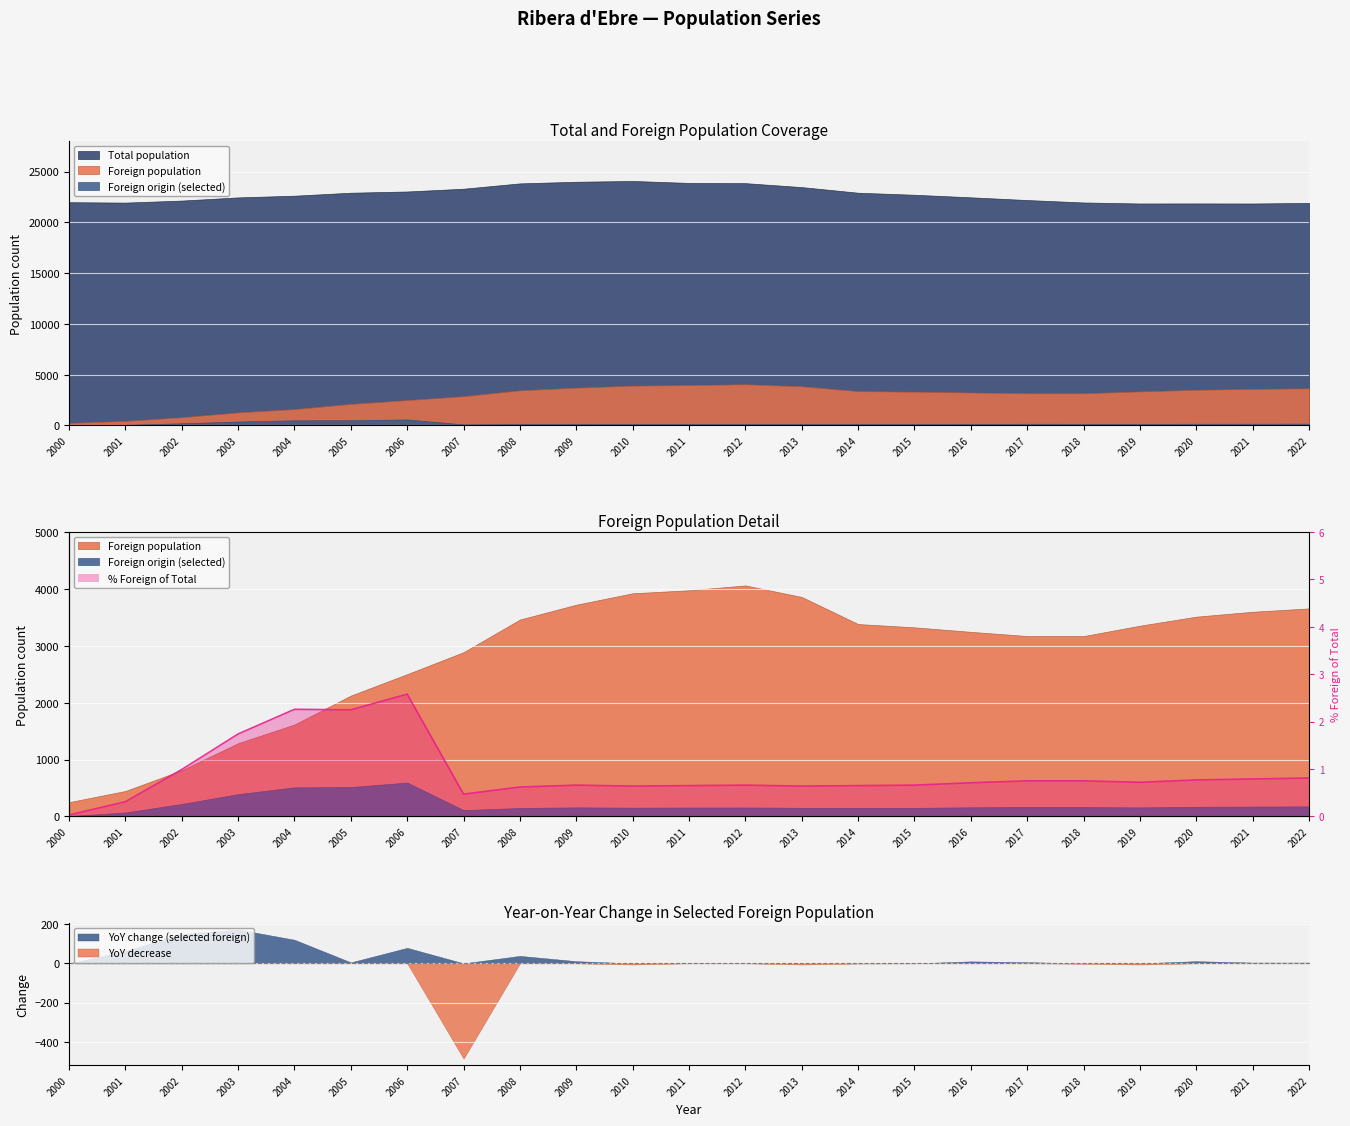

How many interior local valleys (lower than both neighbors) does the data have?

5